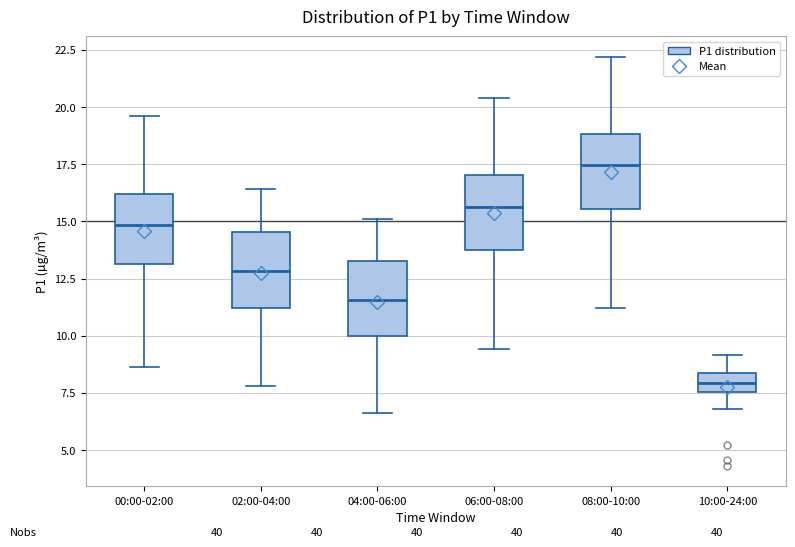

Reading left to right, transcribe this box plot: for each box, give where its median line is, the range the box spans, and where its two whiskers end, as read against the y-axis. The values are not printed on the chart, so give them approximately, as read against the axis.

00:00-02:00: median 15.0, box 13.0 to 16.0, whiskers 8.5 to 19.5
02:00-04:00: median 13.0, box 11.0 to 14.5, whiskers 8.0 to 16.5
04:00-06:00: median 11.5, box 10.0 to 13.5, whiskers 6.5 to 15.0
06:00-08:00: median 15.5, box 14.0 to 17.0, whiskers 9.5 to 20.5
08:00-10:00: median 17.5, box 15.5 to 19.0, whiskers 11.0 to 22.0
10:00-24:00: median 8.0, box 7.5 to 8.5, whiskers 7.0 to 9.0